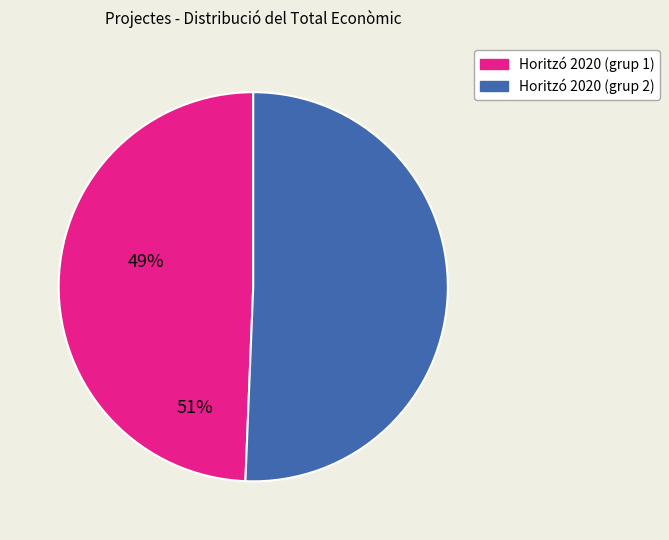

How many slices are in this pie chart?

2